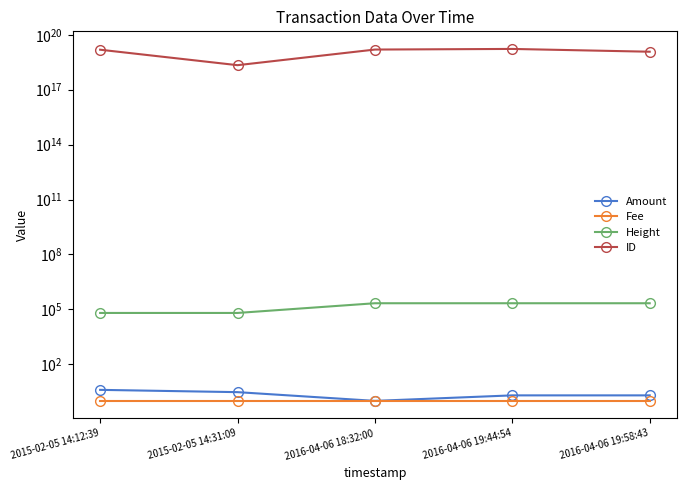

What are all the series names shown in the legend?

Amount, Fee, Height, ID